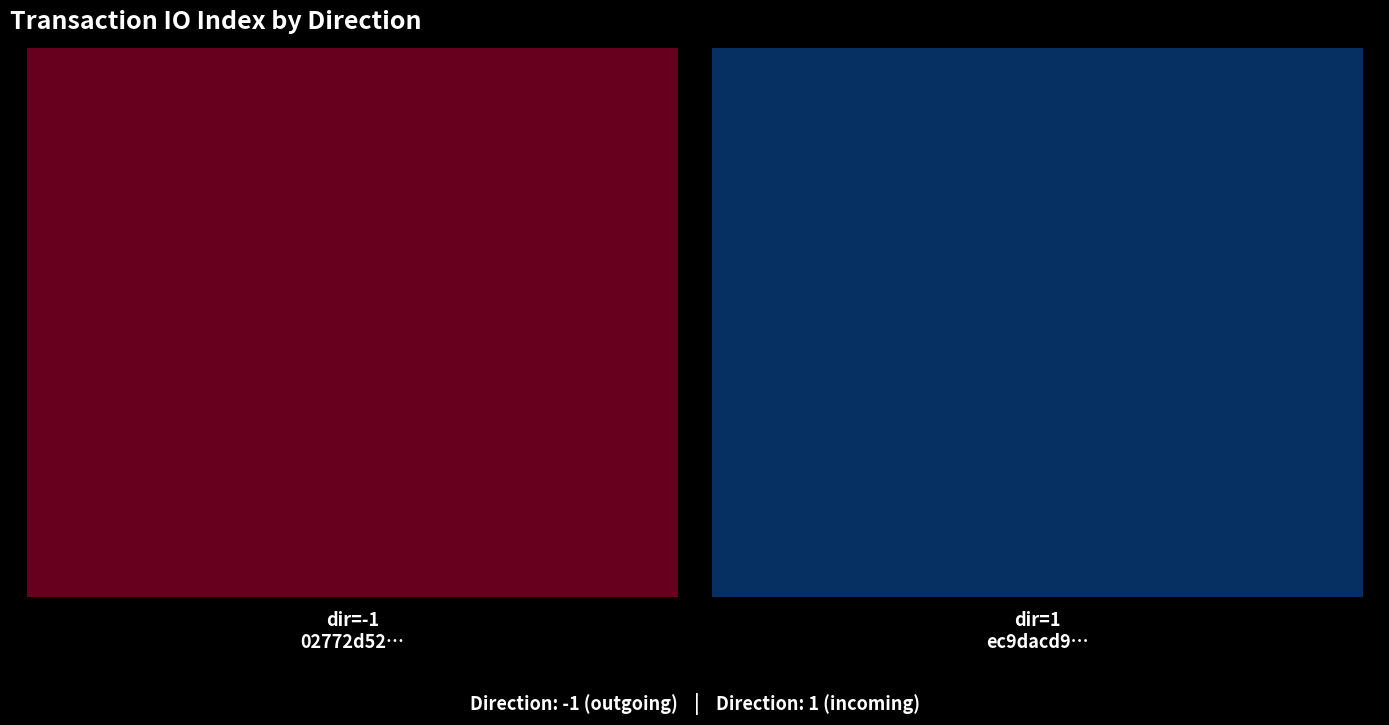

Reading left to right, extract all data points from this chart.

02772d52b30ee22ec264ca7ebd485d2907e743d: -1	237
ec9dacd9e736de145c2c5a750e206613302e3cf: 1	2